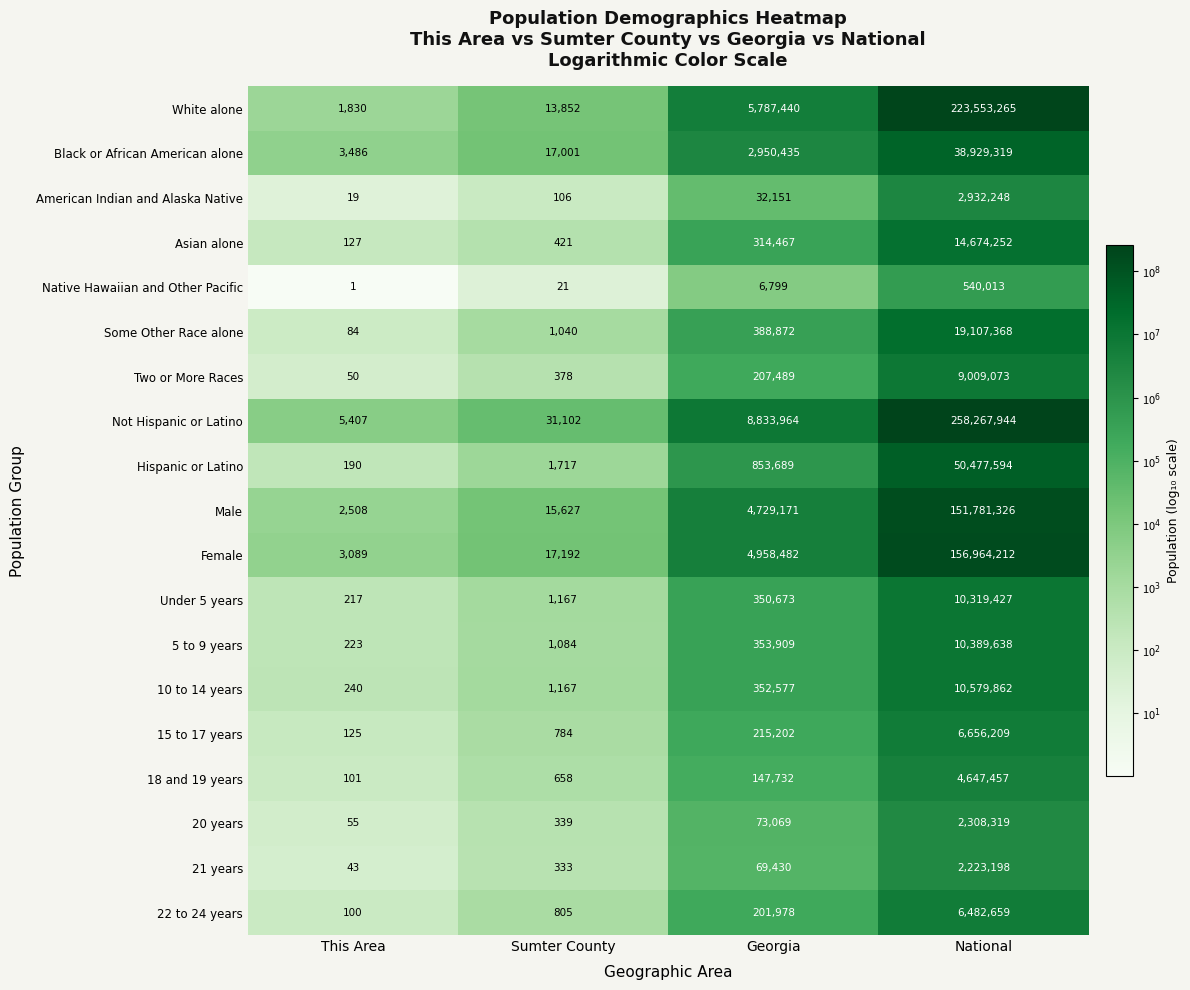

What is the total value across all series at This Area?

17895